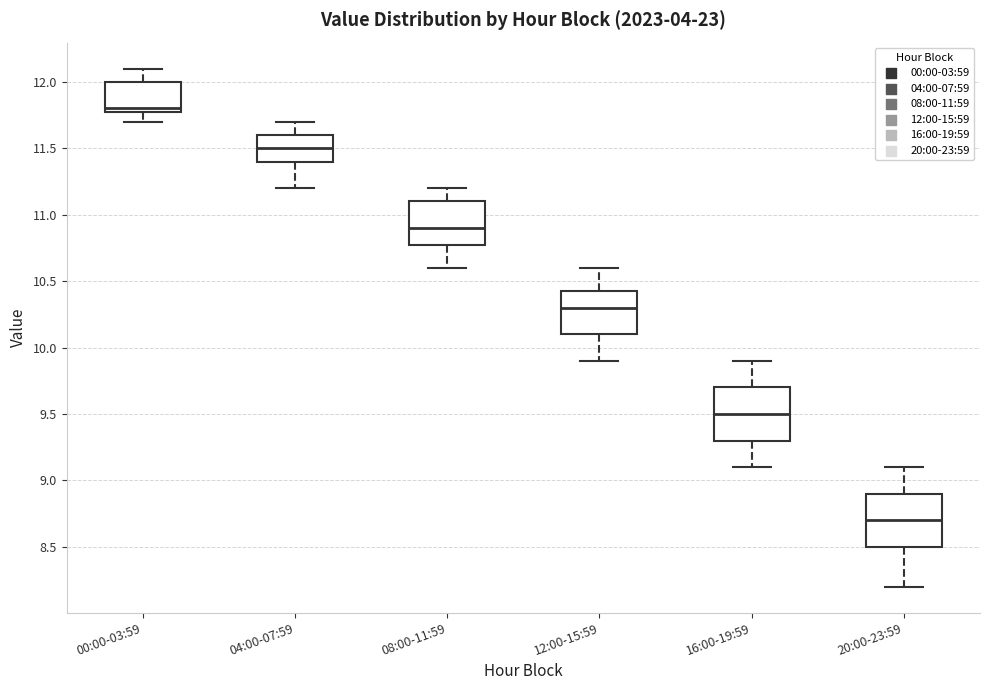

Reading left to right, read every box against the y-axis: the position of its median line, the range the box covers, and the ends of its whiskers. The values are not printed on the chart, so give them approximately, as read against the axis.

00:00-03:59: median 11.80 (just above the box's lower edge), box 11.80 to 12.00, whiskers 11.70 to 12.10
04:00-07:59: median 11.50, box 11.40 to 11.60, whiskers 11.20 to 11.70
08:00-11:59: median 10.90, box 10.80 to 11.10, whiskers 10.60 to 11.20
12:00-15:59: median 10.30, box 10.10 to 10.45, whiskers 9.90 to 10.60
16:00-19:59: median 9.50, box 9.30 to 9.70, whiskers 9.10 to 9.90
20:00-23:59: median 8.70, box 8.50 to 8.90, whiskers 8.20 to 9.10